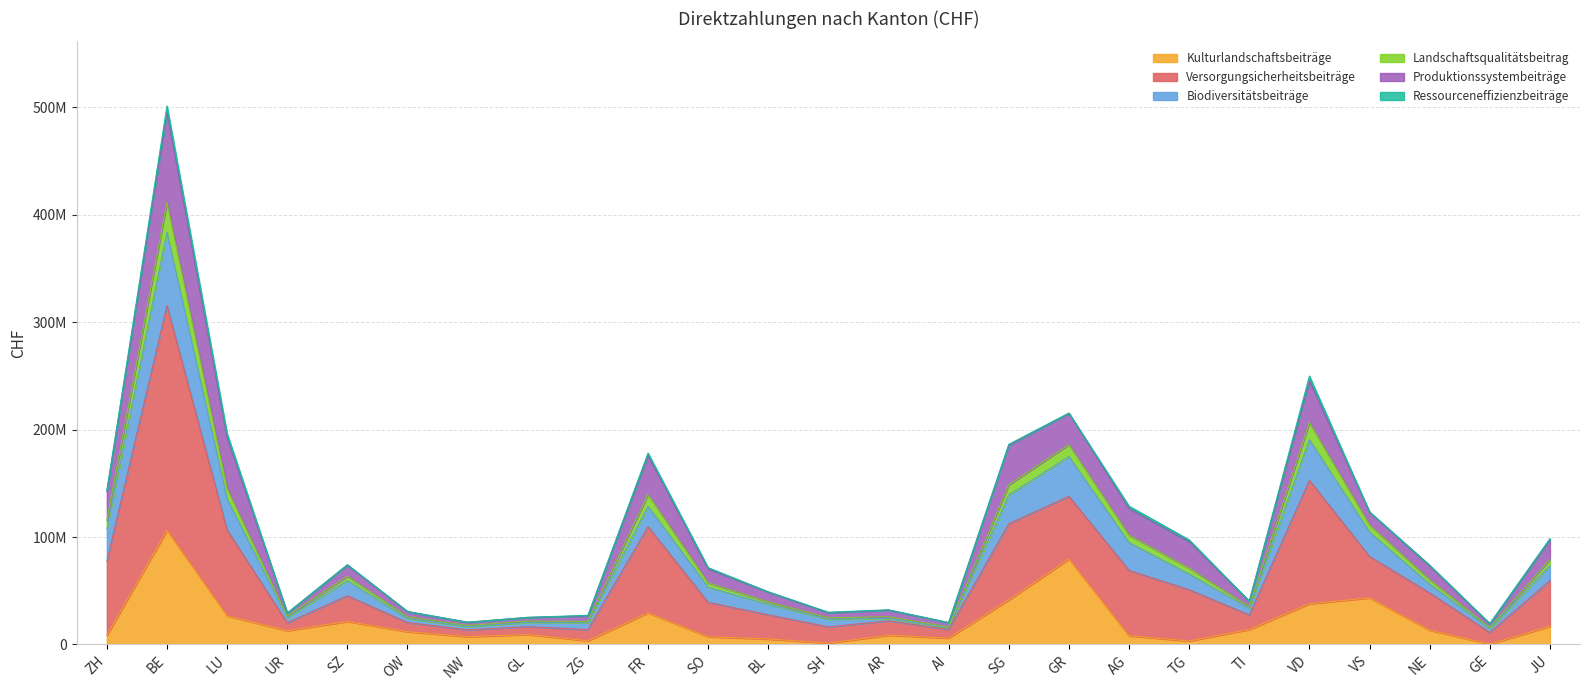

Is the value of Landschaftsqualitätsbeitrag at VS greater than the value of Versorgungsicherheitsbeiträge at UR?

Yes